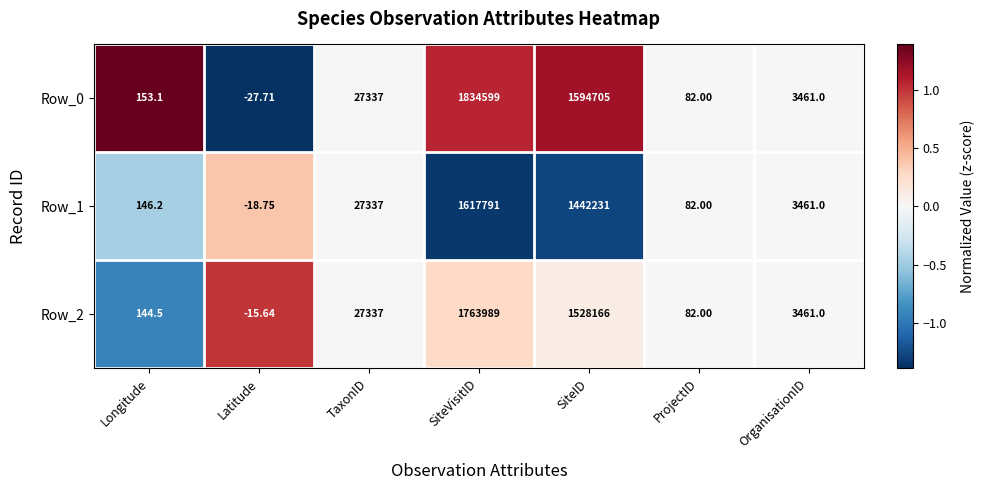

At which label is Row_2 closest to 881986?

SiteID